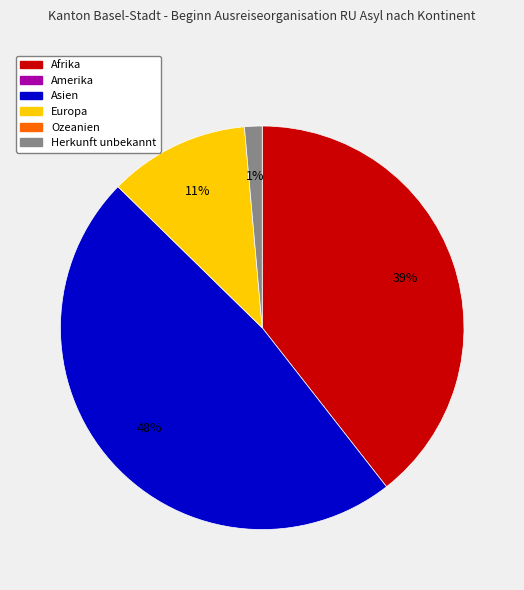

To the nearest percent, what is the average slice percentage?

25%